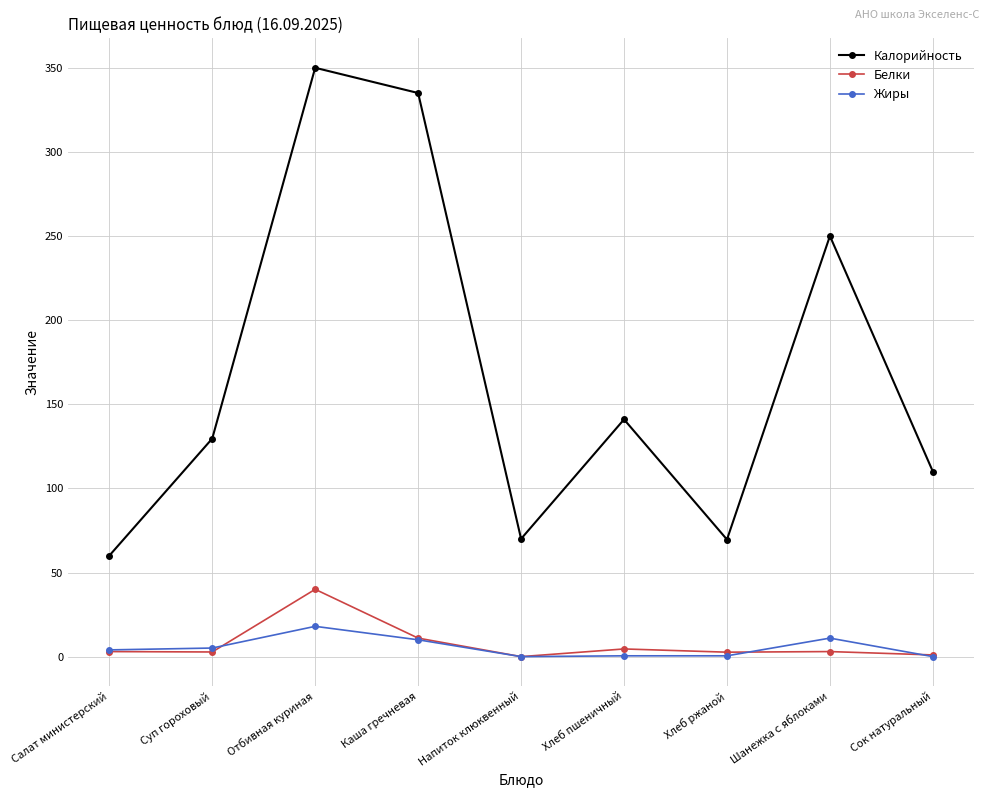

What are all the series names shown in the legend?

Калорийность, Белки, Жиры